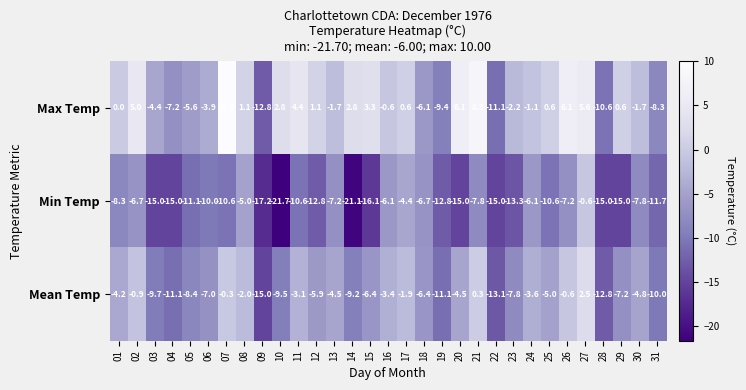

At which label is Max Temp closest to -1?

24